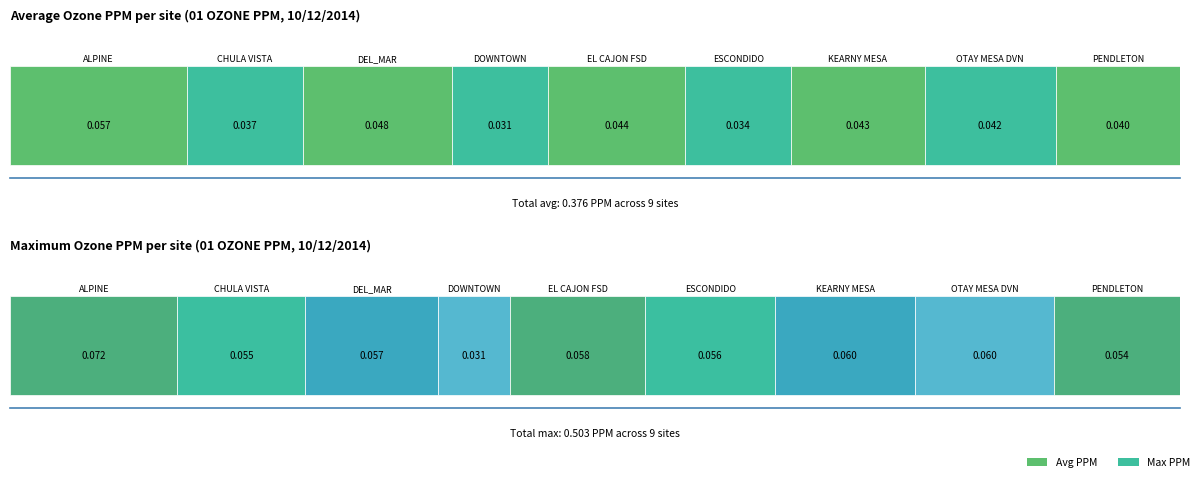

Reading left to right, extract all data points from this chart.

Avg: 0=0.1	1=0.0	2=0.0	3=0.0	4=0.0	5=0.0	6=0.0	7=0.0	8=0.0
Max: 0=0.1	1=0.1	2=0.1	3=0.0	4=0.1	5=0.1	6=0.1	7=0.1	8=0.1